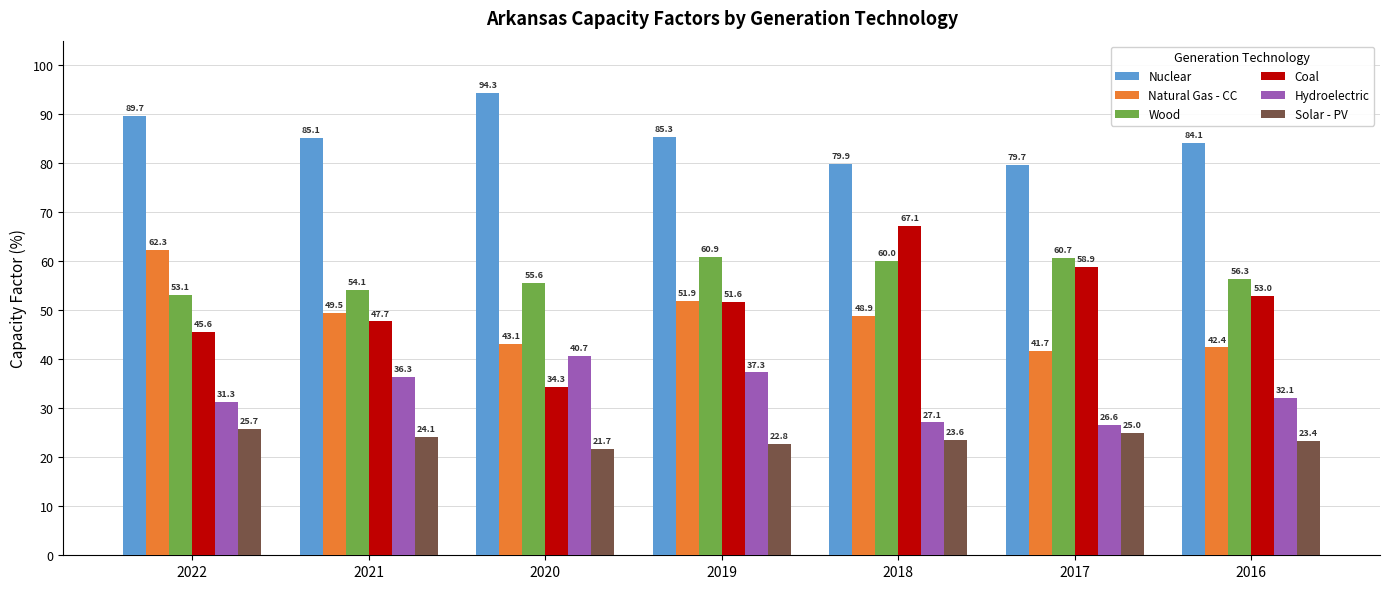

At which label does Coal reach its peak?

2018